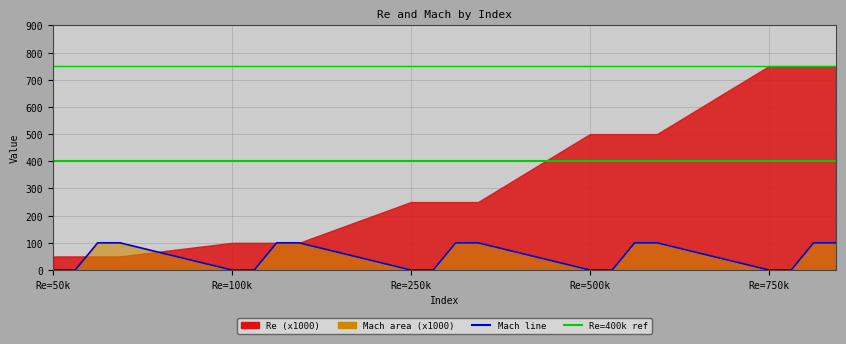

What is the sum of the values at 26 and 35?

100